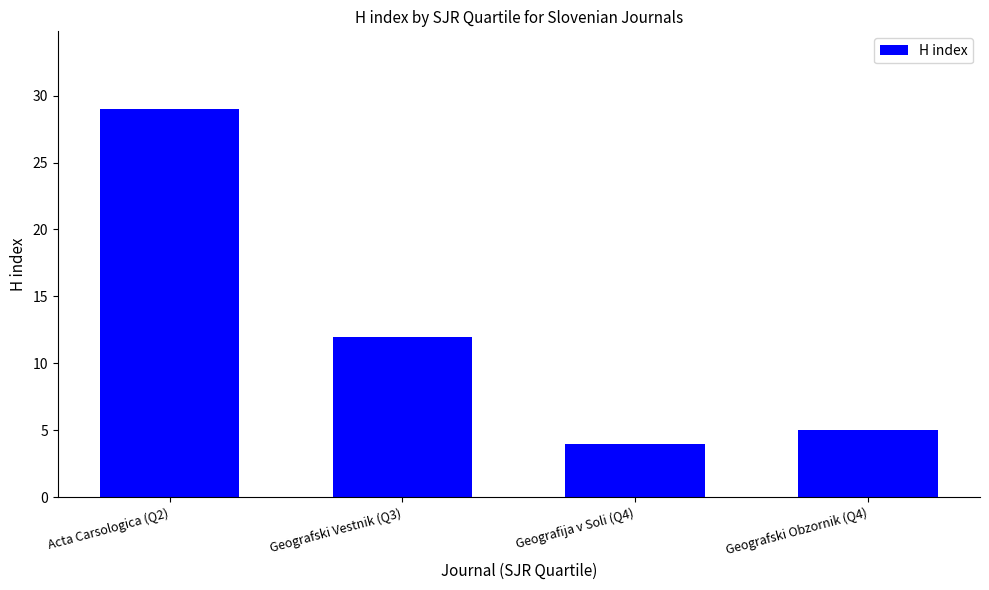

What is the smallest value displayed?

4